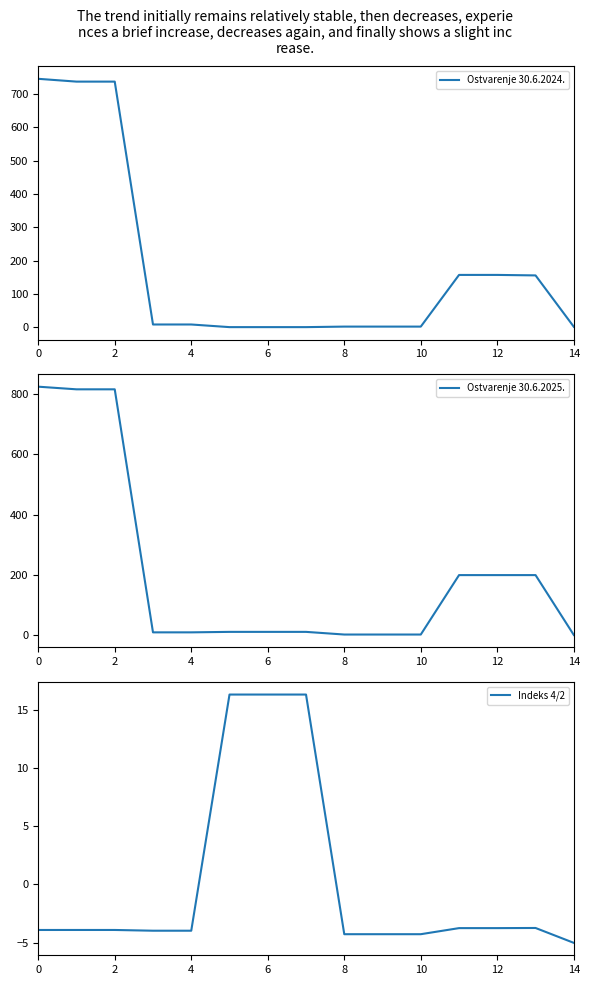

Which has a higher value, 14 or 11?

11